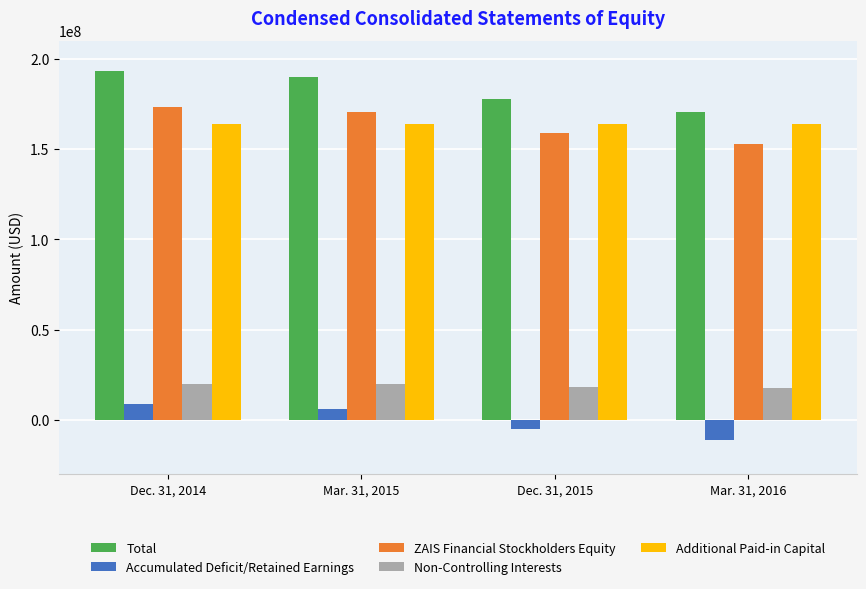

Which series changed the most between Mar. 31, 2015 and Mar. 31, 2016?

Total